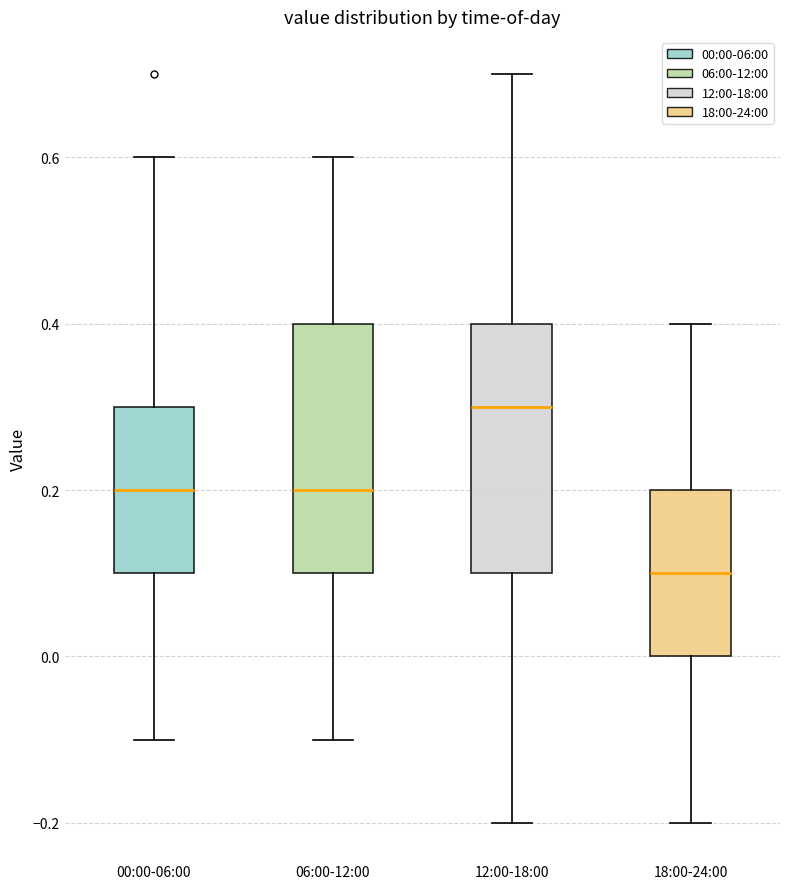

Reading left to right, read every box against the y-axis: the position of its median line, the range the box covers, and the ends of its whiskers. The values are not printed on the chart, so give them approximately, as read against the axis.

00:00-06:00: median 0.2, box 0.1 to 0.3, whiskers -0.1 to 0.6
06:00-12:00: median 0.2, box 0.1 to 0.4, whiskers -0.1 to 0.6
12:00-18:00: median 0.3, box 0.1 to 0.4, whiskers -0.2 to 0.7
18:00-24:00: median 0.1, box 0.0 to 0.2, whiskers -0.2 to 0.4